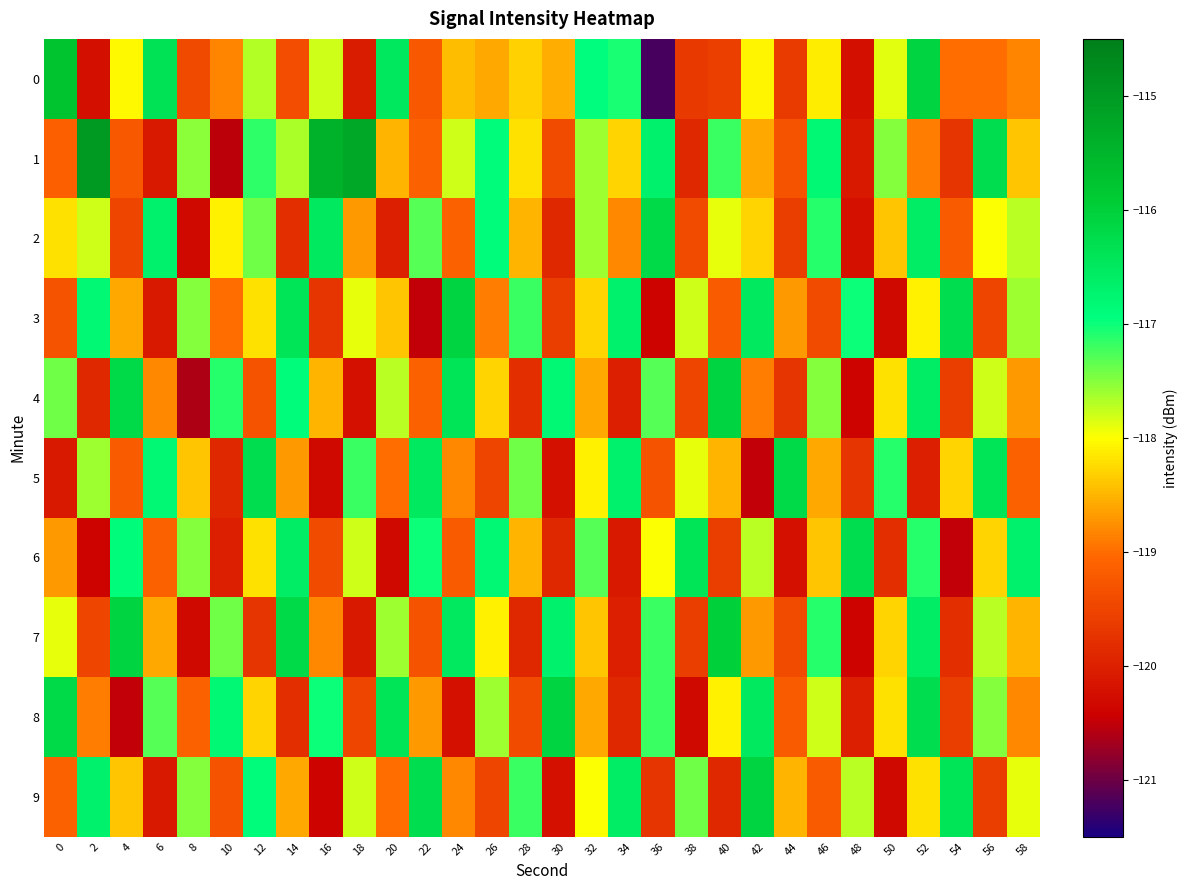

List the series in order of their peak value, highest first.

1, 0, 7, 3, 4, 8, 9, 2, 5, 6